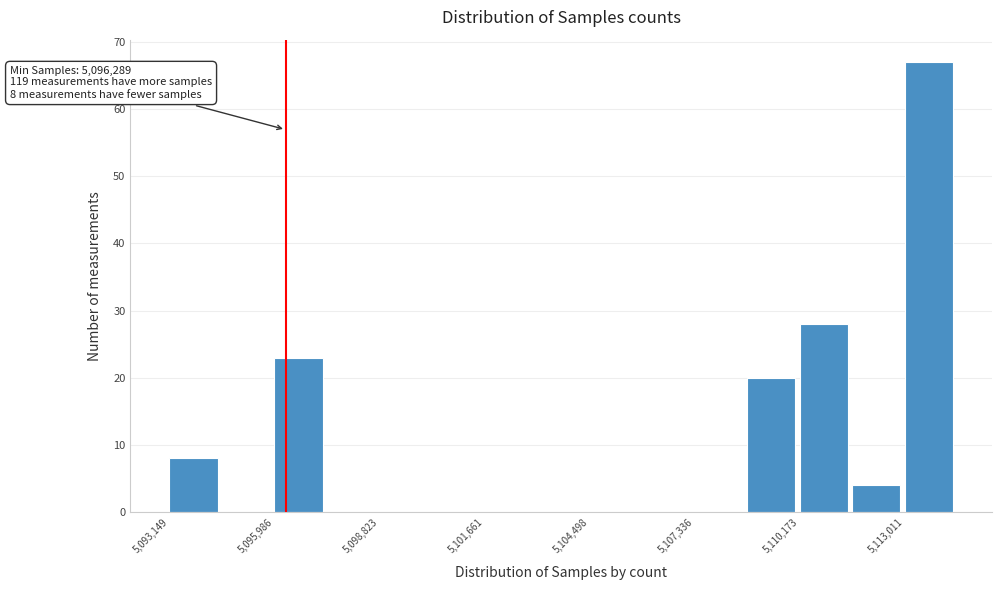

Around what value on the x-axis is the tallest bar? Give the approximate position of its centre, as read against the axis.

5113500